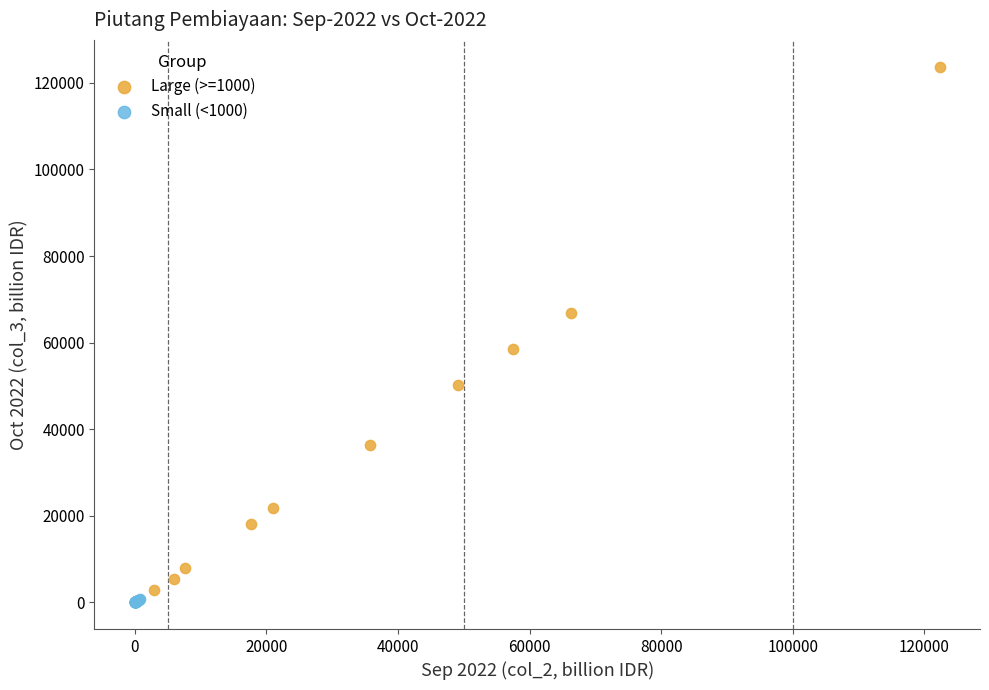

Which series reaches the minimum Y coordinate?

Small (<1000)